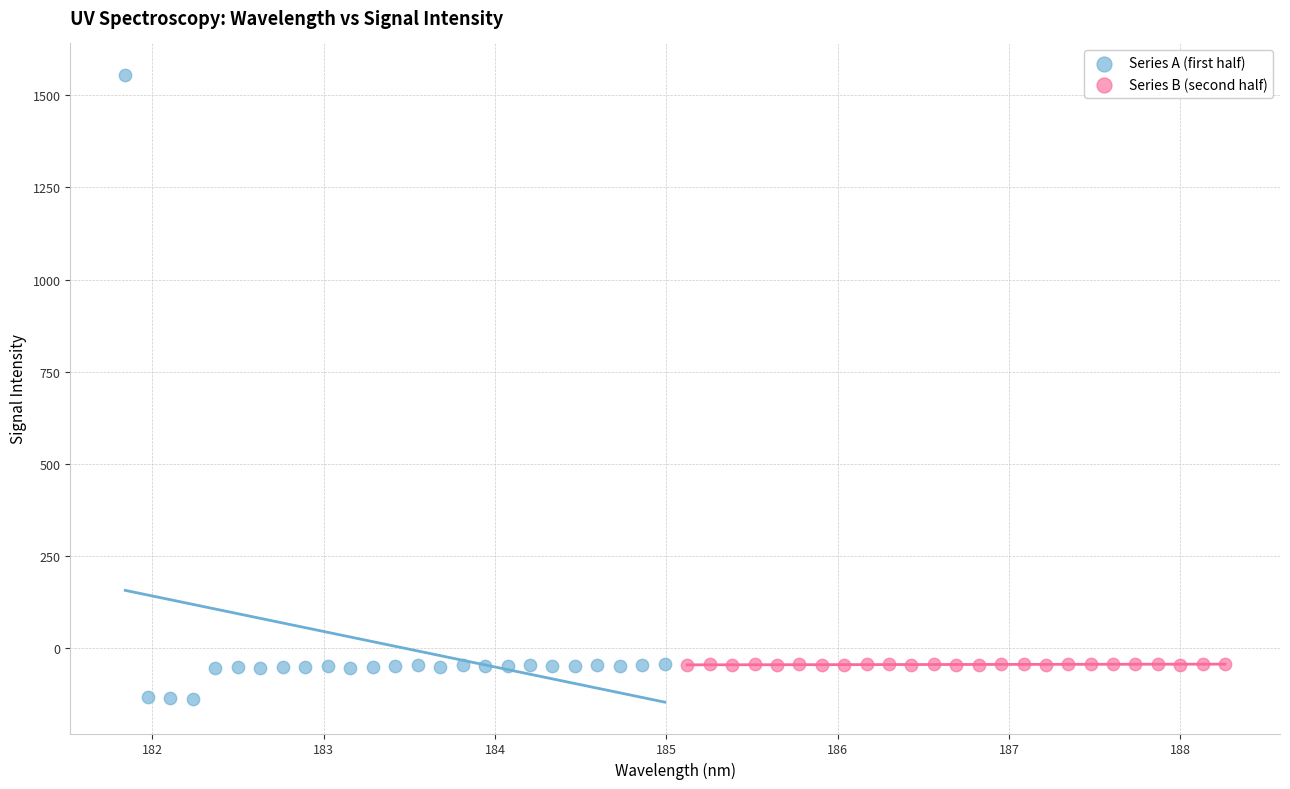

Which series reaches the maximum Y coordinate?

Series A (first half)